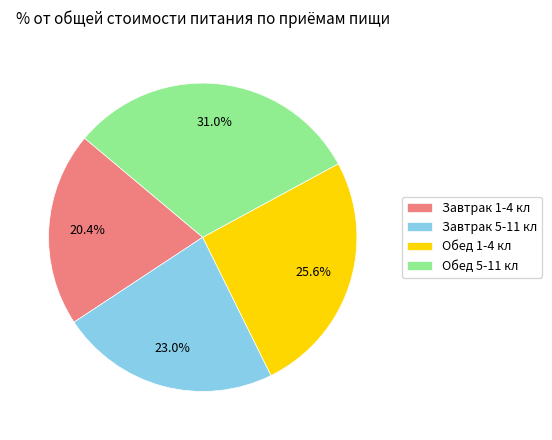

The Завтрак 5-11 кл slice represents 23% of the pie. True or false?

True